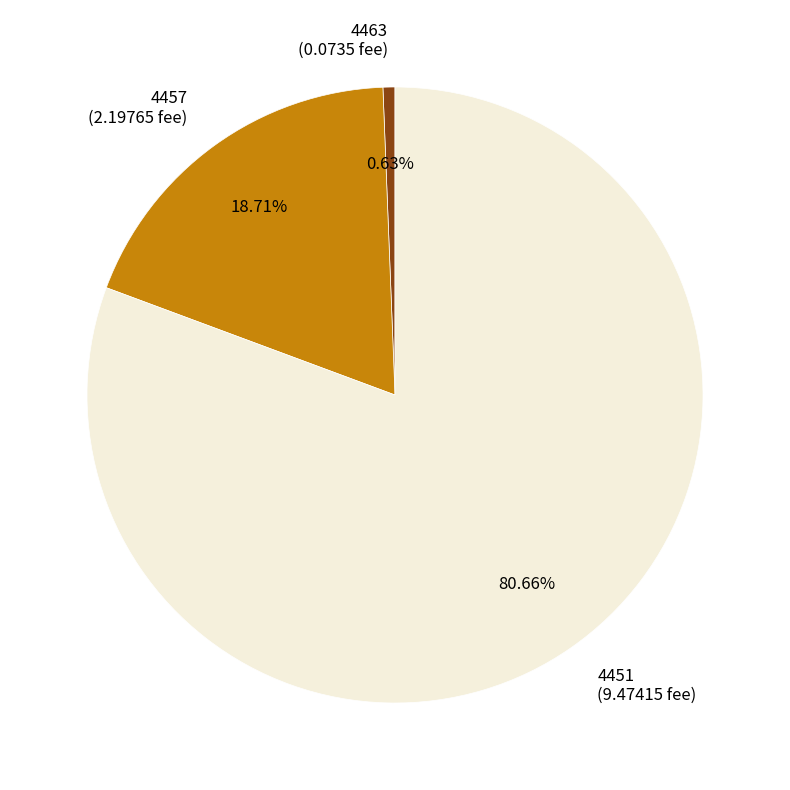

Rank the categories by value from highest to lowest.

4451, 4457, 4463